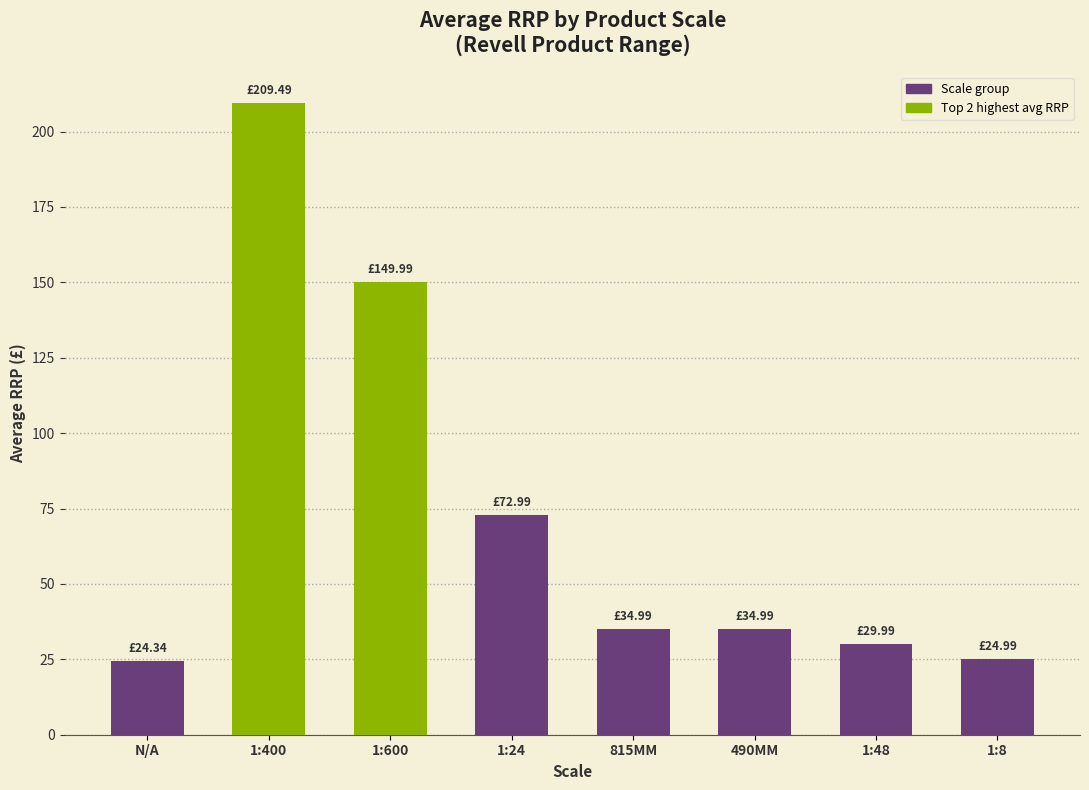

What is the label of the 8th bar from the right?

N/A